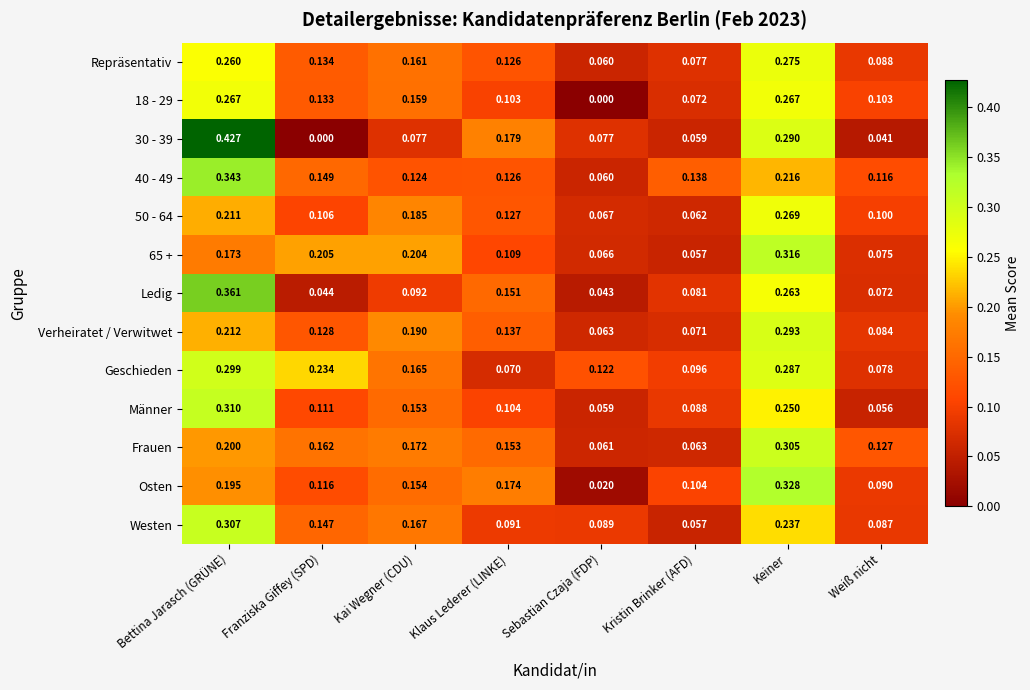

Where is Osten nearest to the value 0?

Sebastian Czaja (FDP)